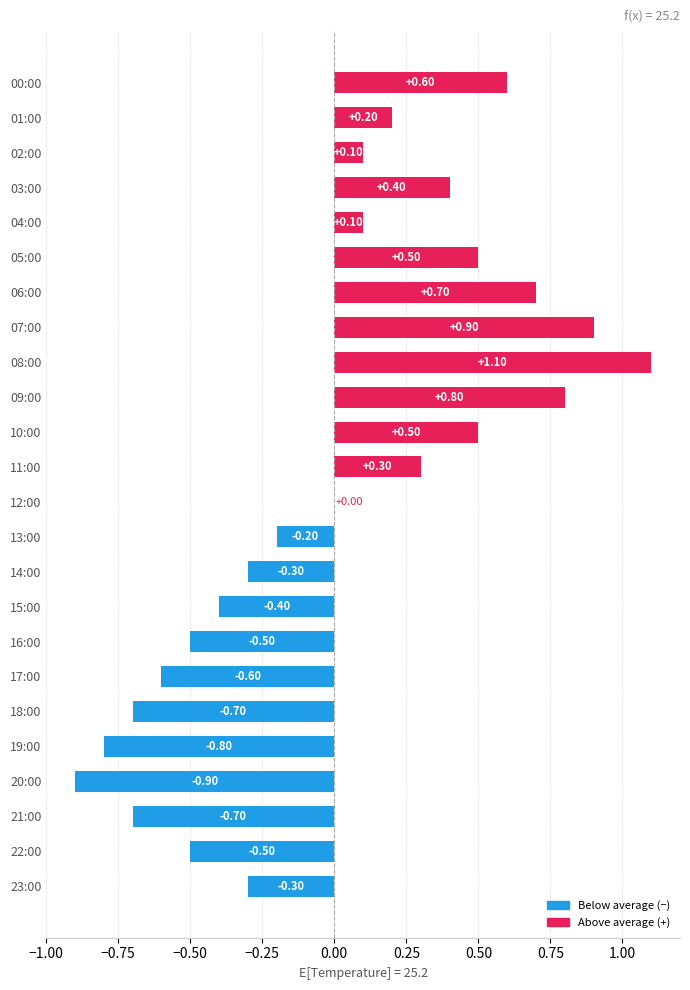

How many distinct data groups are displayed?

1